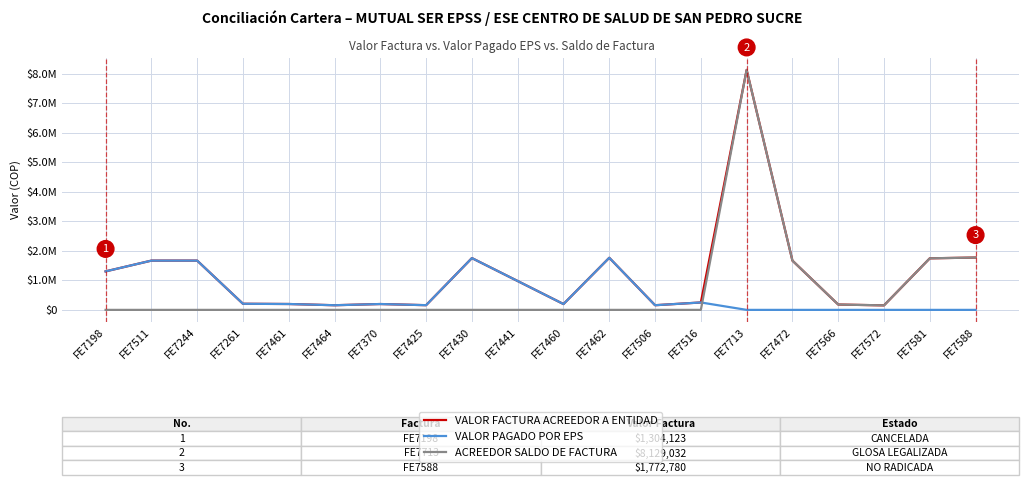

Which category has the lowest value across all series?

FE7713